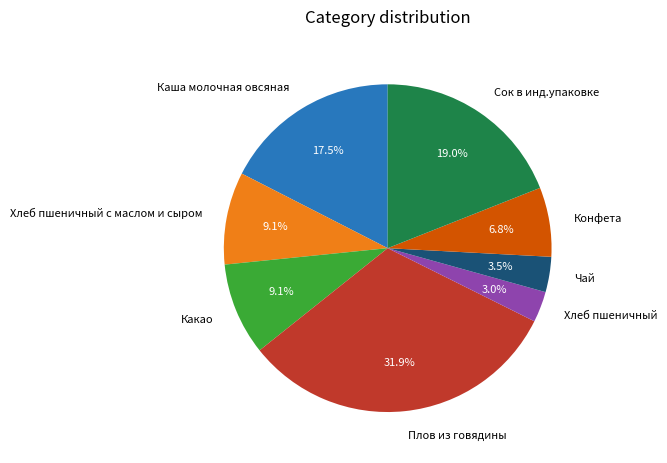

What percentage is NOT represented by Какао?

90.9%